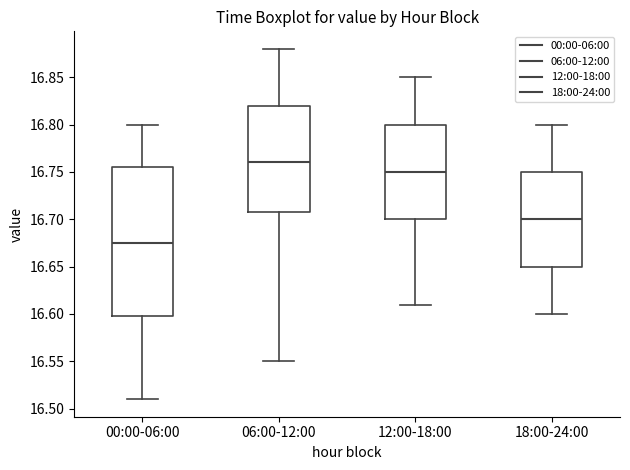

Which box is the tallest, from its lower edge to its upper edge?

00:00-06:00